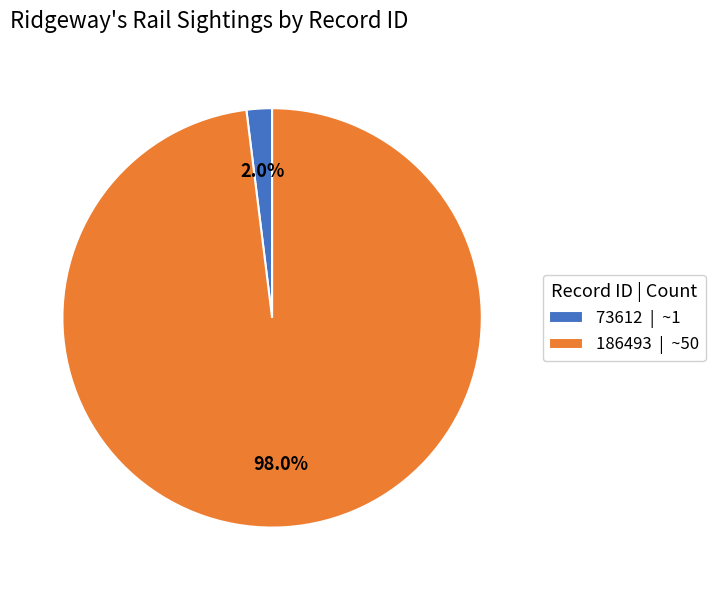

Count the number of slices in the pie.

2